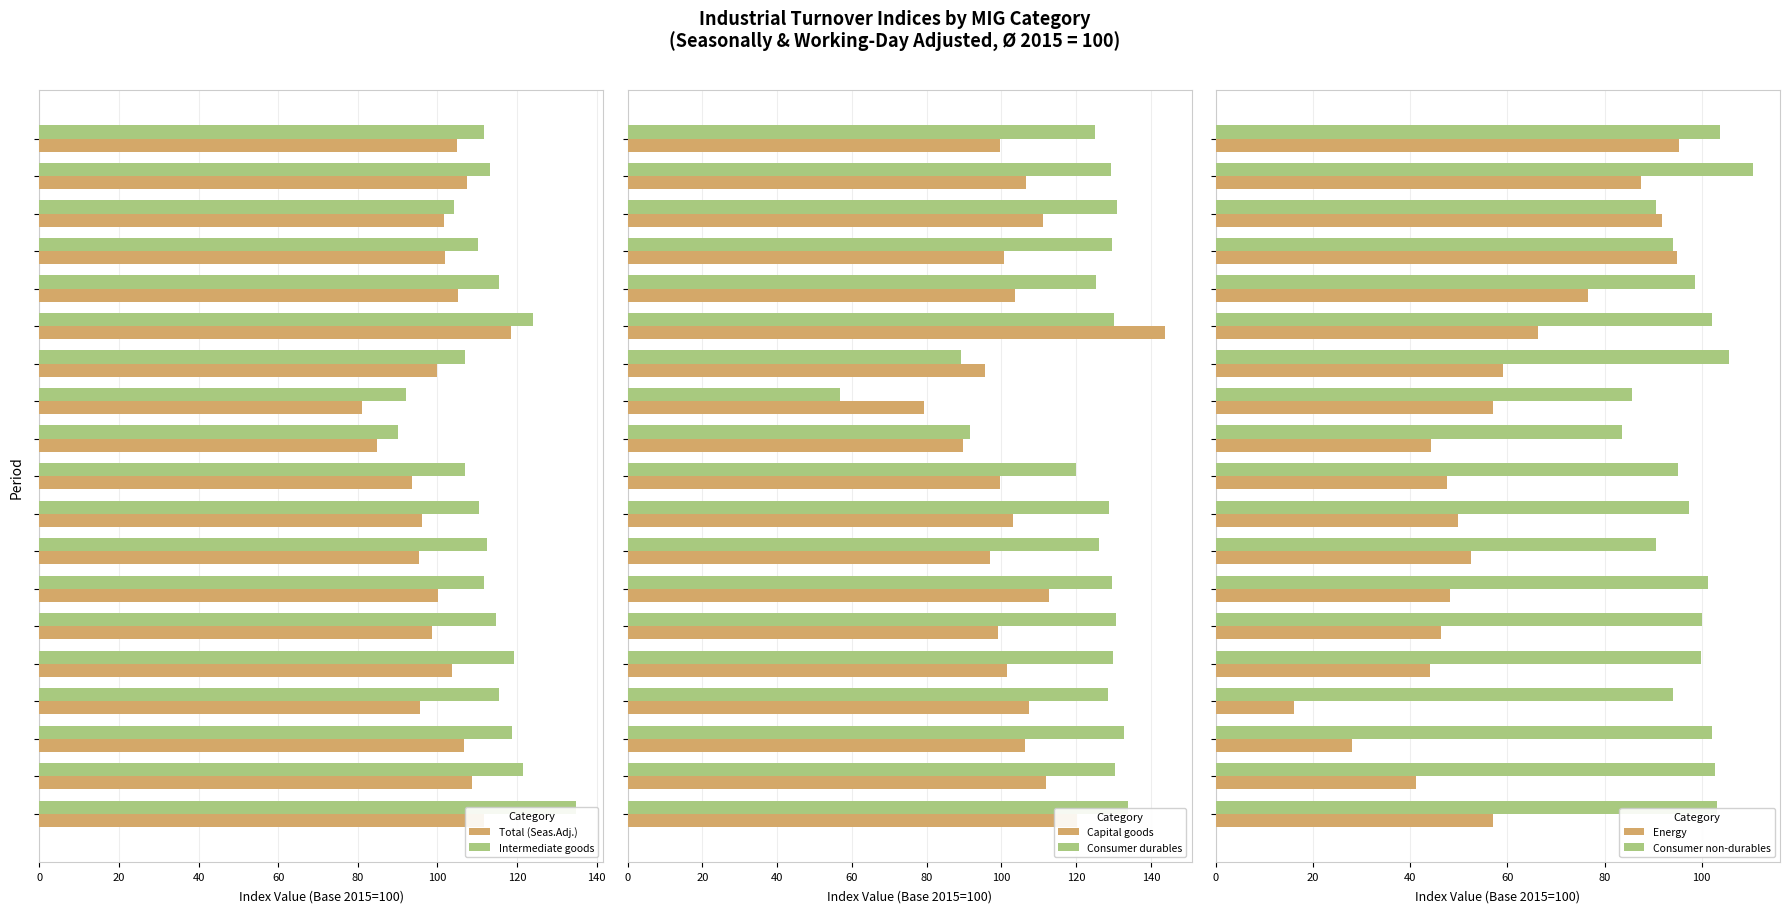

At 80, list the series in order from largest to smallest.

Consumer durables, Intermediate goods, Total (Seas.Adj.), Capital goods, Consumer non-durables, Energy